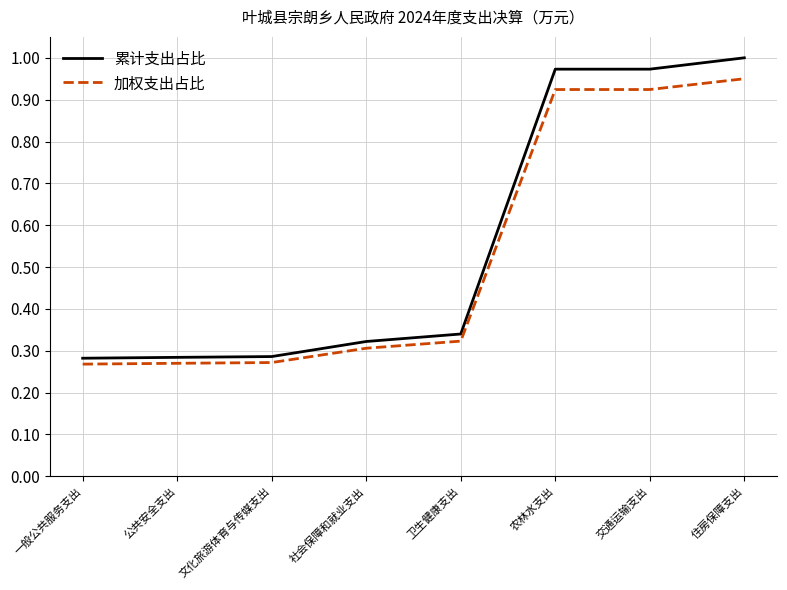

What is the difference between the 加权支出占比 values at 公共安全支出 and 住房保障支出?

0.7